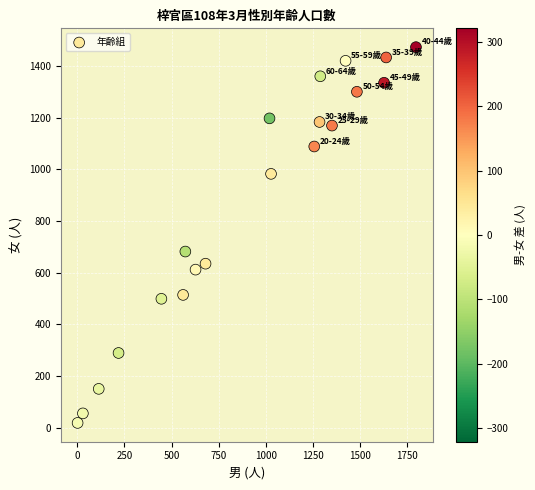

What Y value in the scatter plot is closest to 746?

682